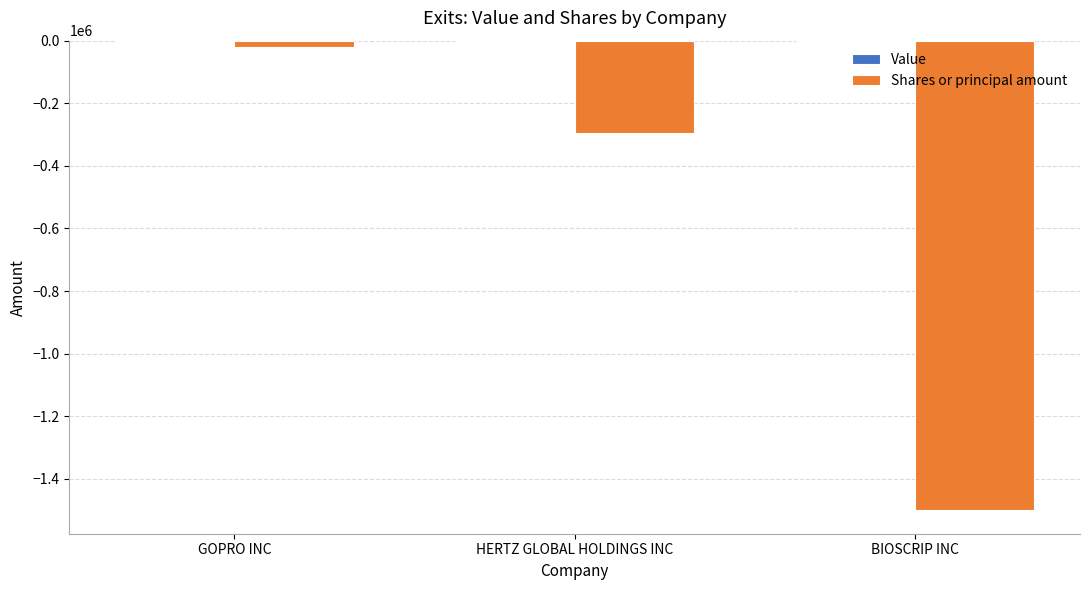

What is the sum of all values?

-1815000